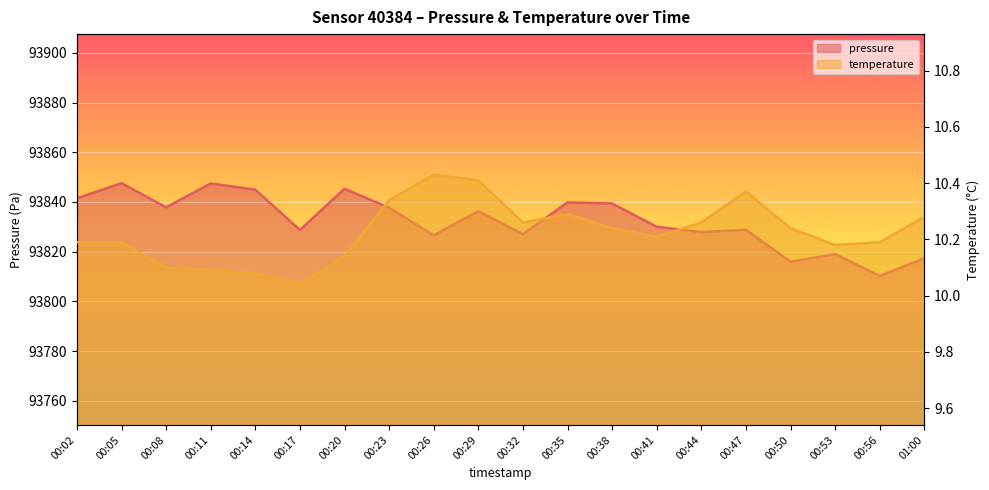

At which label does pressure first exceed 93836?

00:02